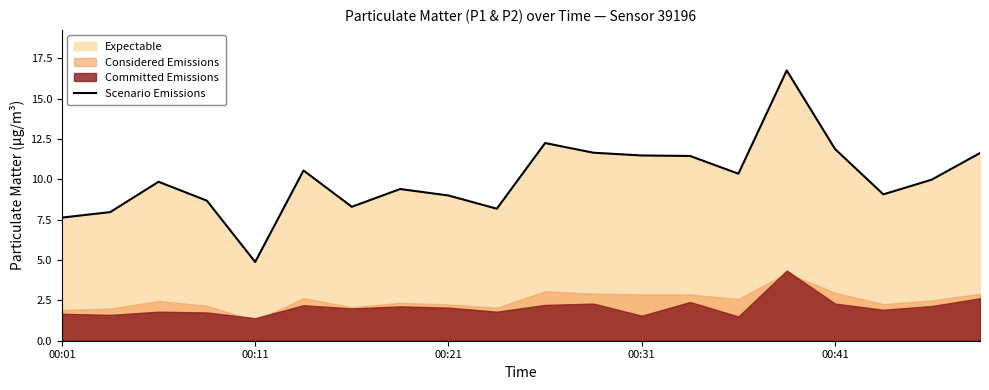

What is the difference between the maximum and minimum values?

11.9